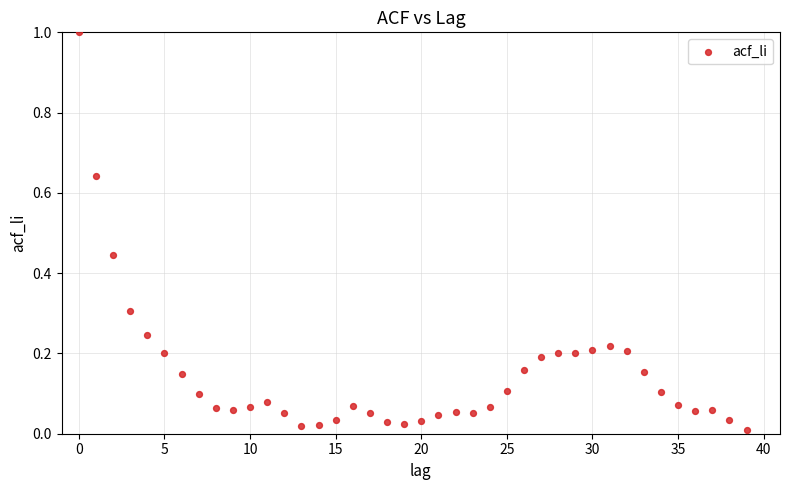

What is the range of Y values (max minus min)?

1.0